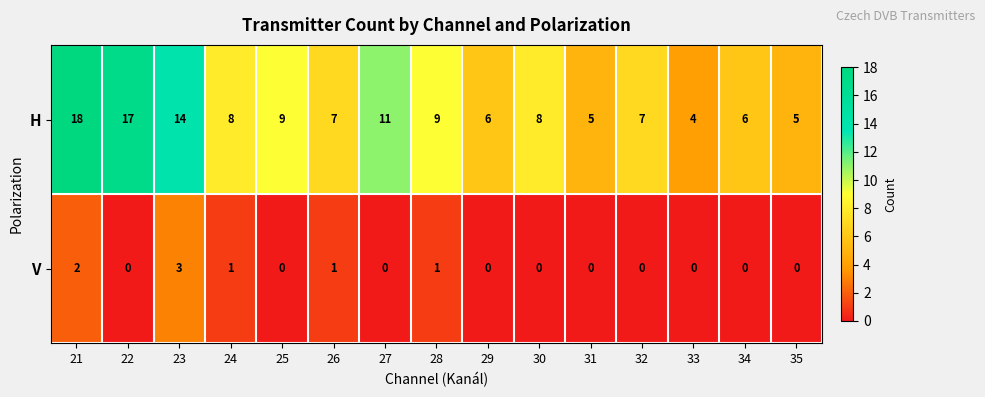

At 26, list the series in order from smallest to largest.

V, H